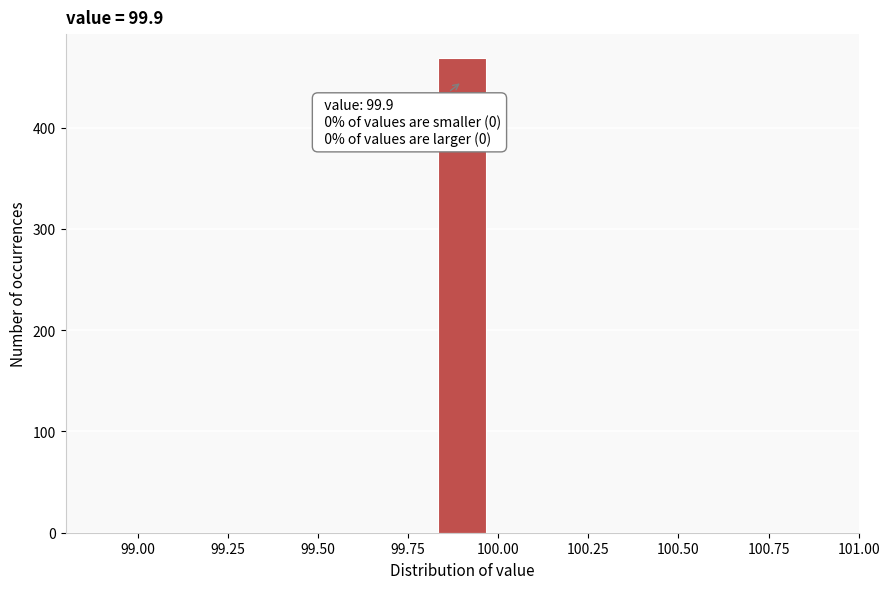

Around what value on the x-axis is the tallest bar? Give the approximate position of its centre, as read against the axis.

99.90